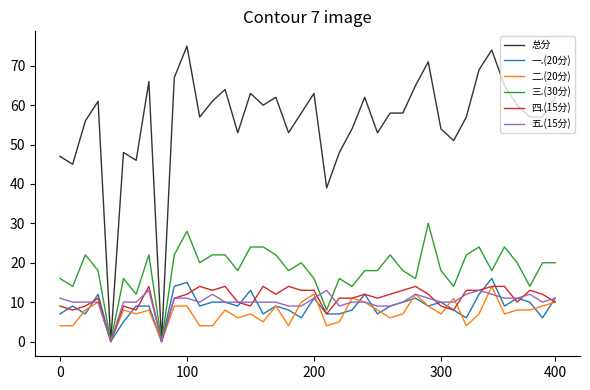

Which series has the largest total across all categories?

总分